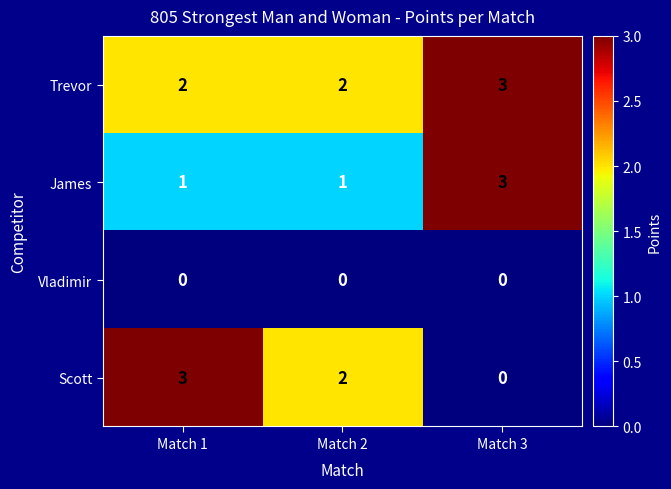

Reading left to right, extract all data points from this chart.

Trevor: Match 1=2	Match 2=2	Match 3=3
James: Match 1=1	Match 2=1	Match 3=3
Vladimir: Match 1=0	Match 2=0	Match 3=0
Scott: Match 1=3	Match 2=2	Match 3=0